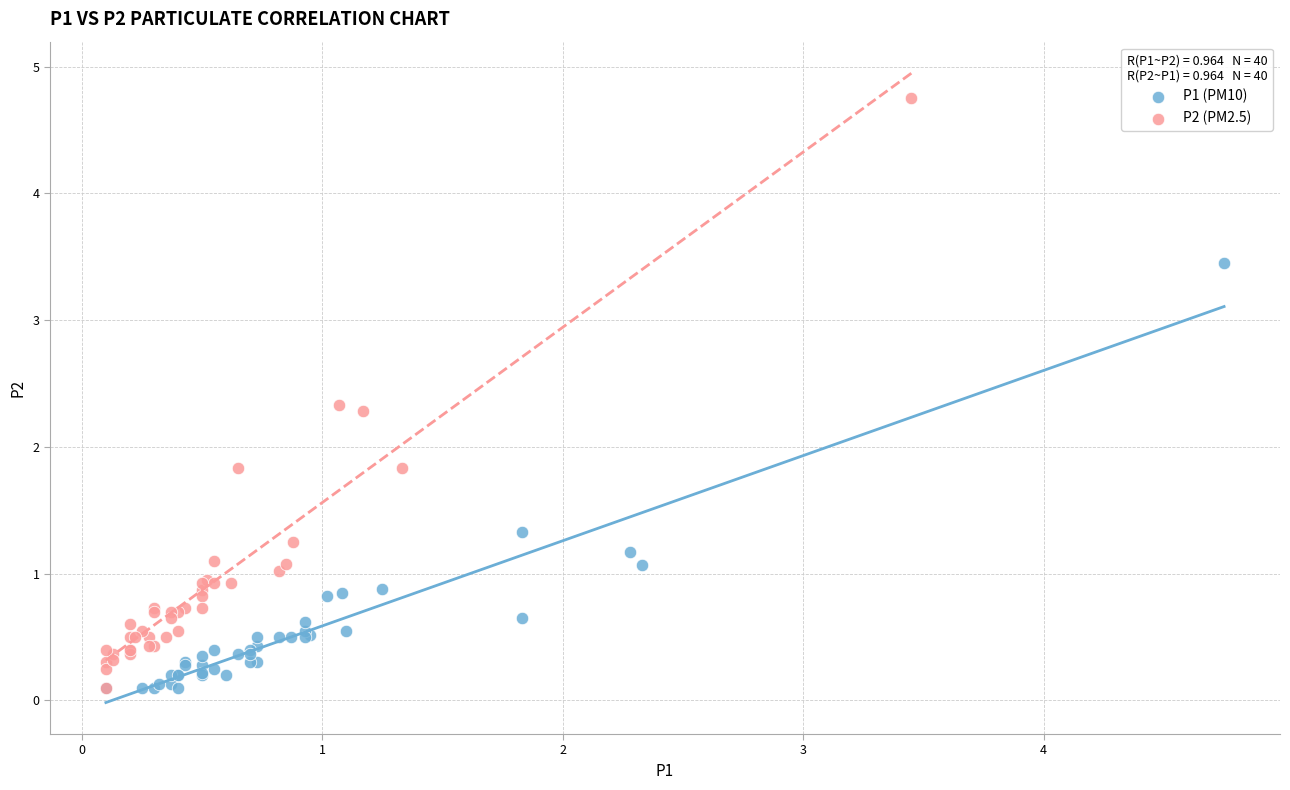

Which series has the widest spread of Y values?

P2 (PM2.5)